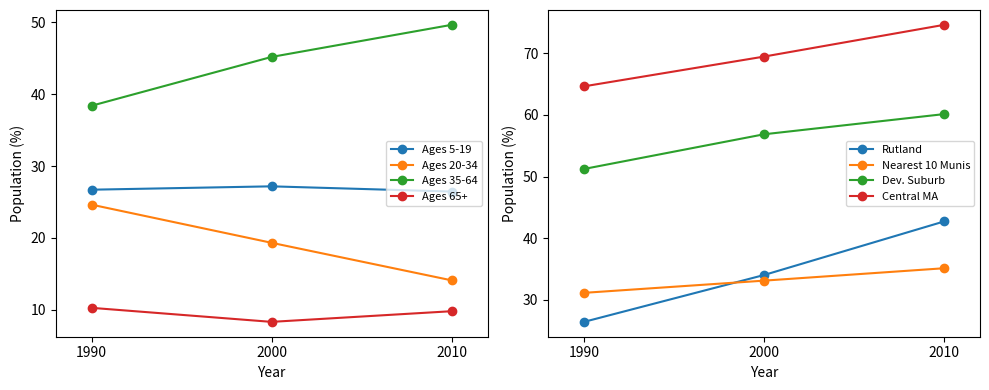

Where does the Ages 65+ series first go above 9?

1990